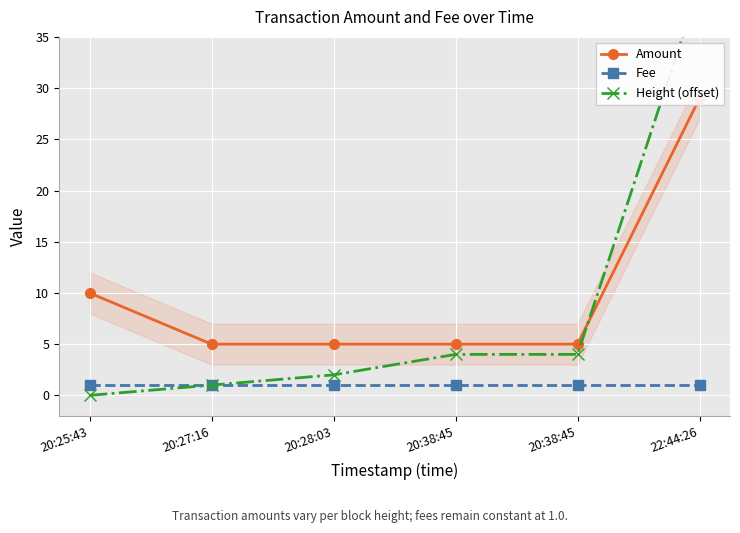

What is the label of the 1st point from the right?

22:44:26